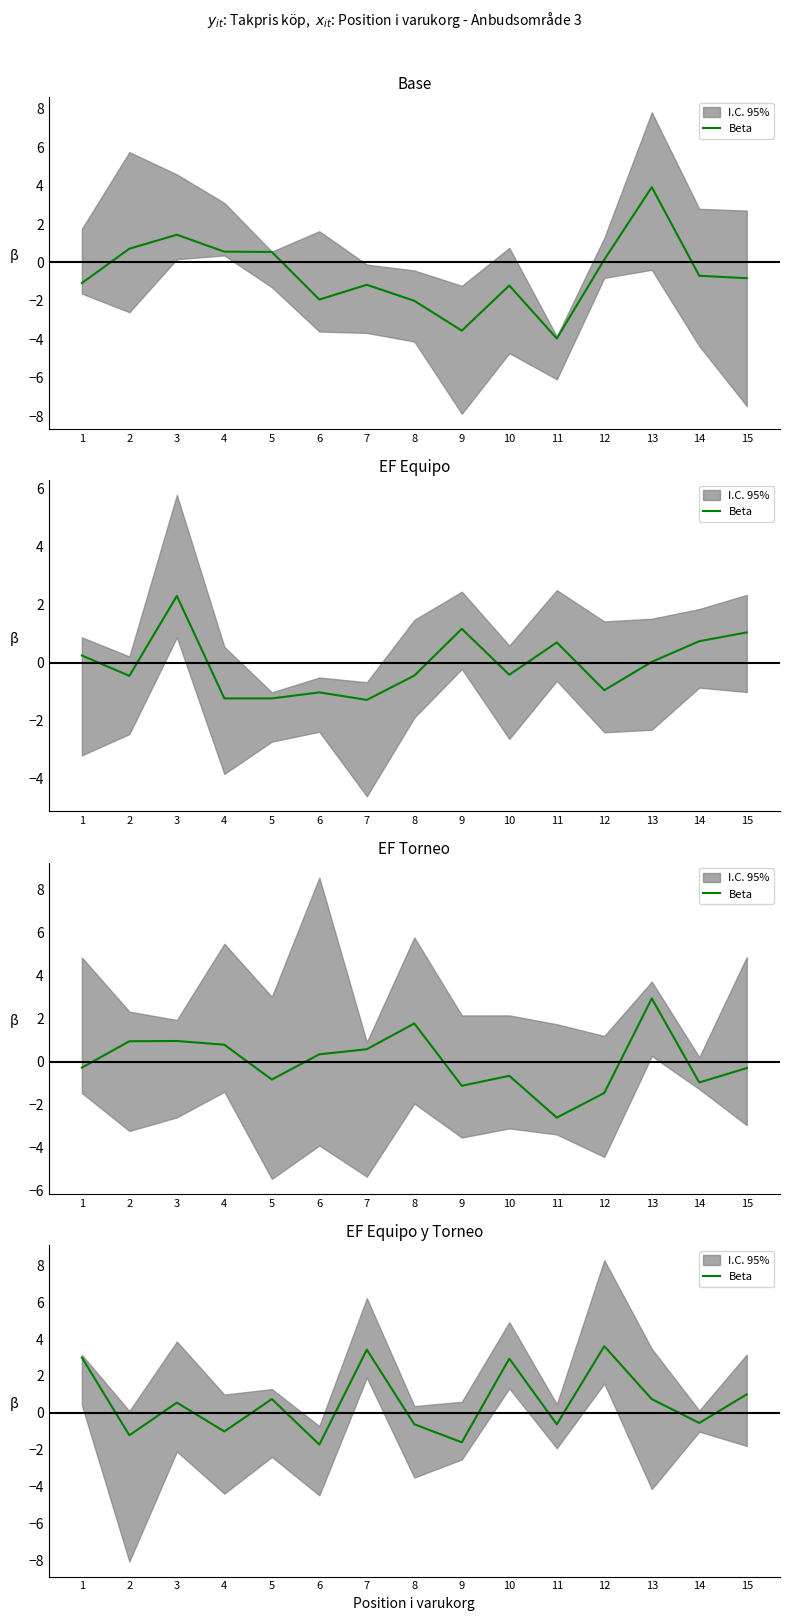

What is the approximate value at 7?

3.4